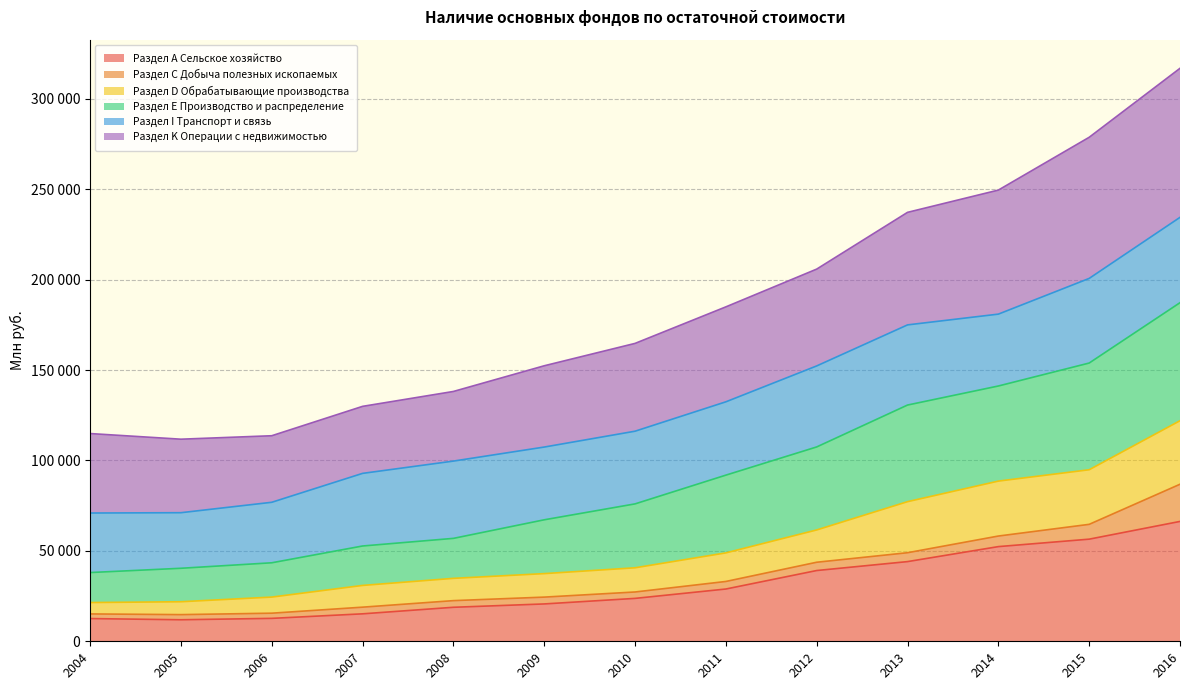

What are all the series names shown in the legend?

Раздел А Сельское хозяйство, Раздел С Добыча полезных ископаемых, Раздел D Обрабатывающие производства, Раздел Е Производство и распределение, Раздел I Транспорт и связь, Раздел K Операции с недвижимостью